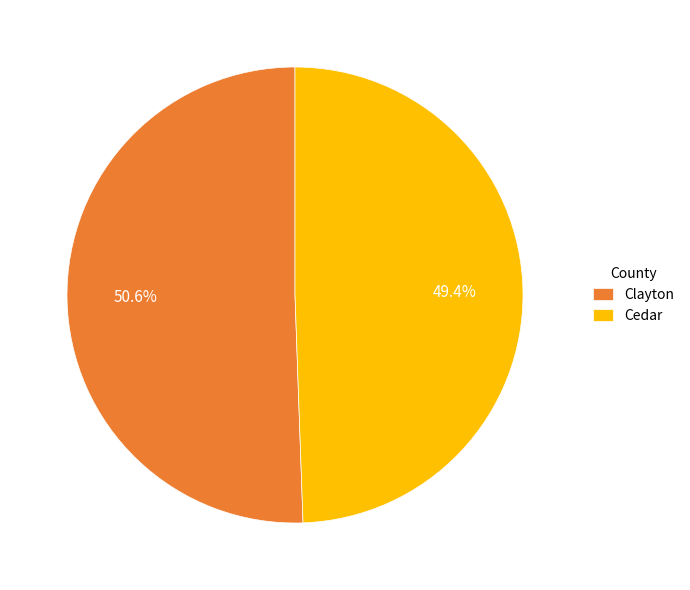

What is the majority slice?

Clayton